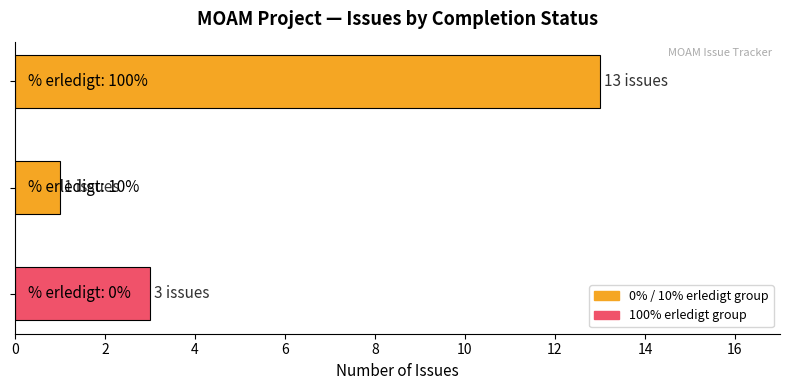

What is the sum of all values?

17